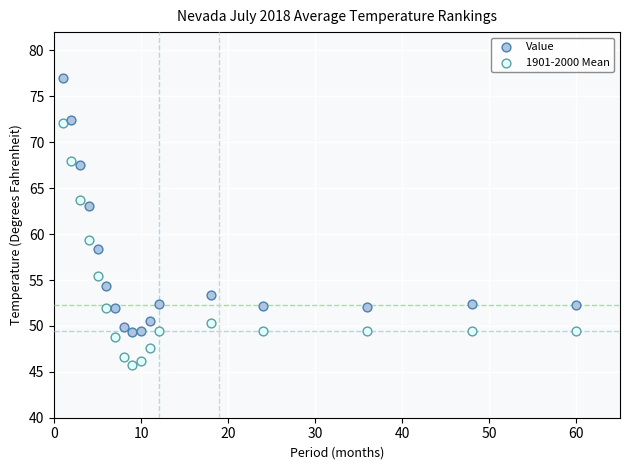

What is the X range (max minus min) for the scatter plot?

59.0